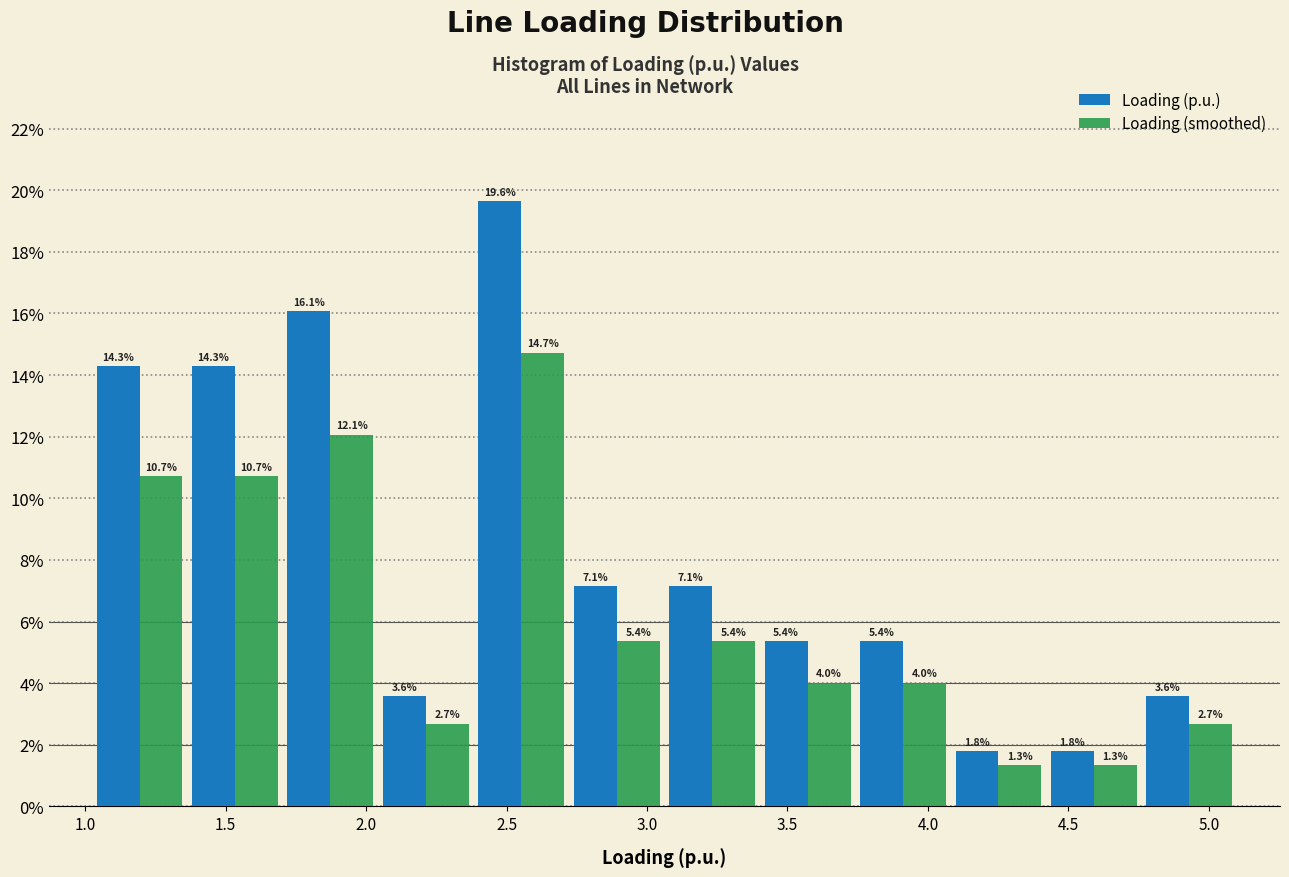

Reading left to right, transcribe this chart: for each range on the x-axis, give the height of each series' bar. The bar edges are not printed on the chart, so give them approximately, as read against the axis.

1.00 to 1.35: Loading (p.u.)=14.3	Loading (smoothed)=10.7
1.35 to 1.70: Loading (p.u.)=14.3	Loading (smoothed)=10.7
1.70 to 2.05: Loading (p.u.)=16.1	Loading (smoothed)=12.1
2.05 to 2.40: Loading (p.u.)=3.6	Loading (smoothed)=2.7
2.40 to 2.70: Loading (p.u.)=19.6	Loading (smoothed)=14.7
2.70 to 3.05: Loading (p.u.)=7.1	Loading (smoothed)=5.4
3.05 to 3.40: Loading (p.u.)=7.1	Loading (smoothed)=5.4
3.40 to 3.75: Loading (p.u.)=5.4	Loading (smoothed)=4.0
3.75 to 4.10: Loading (p.u.)=5.4	Loading (smoothed)=4.0
4.10 to 4.40: Loading (p.u.)=1.8	Loading (smoothed)=1.3
4.40 to 4.75: Loading (p.u.)=1.8	Loading (smoothed)=1.3
4.75 to 5.10: Loading (p.u.)=3.6	Loading (smoothed)=2.7